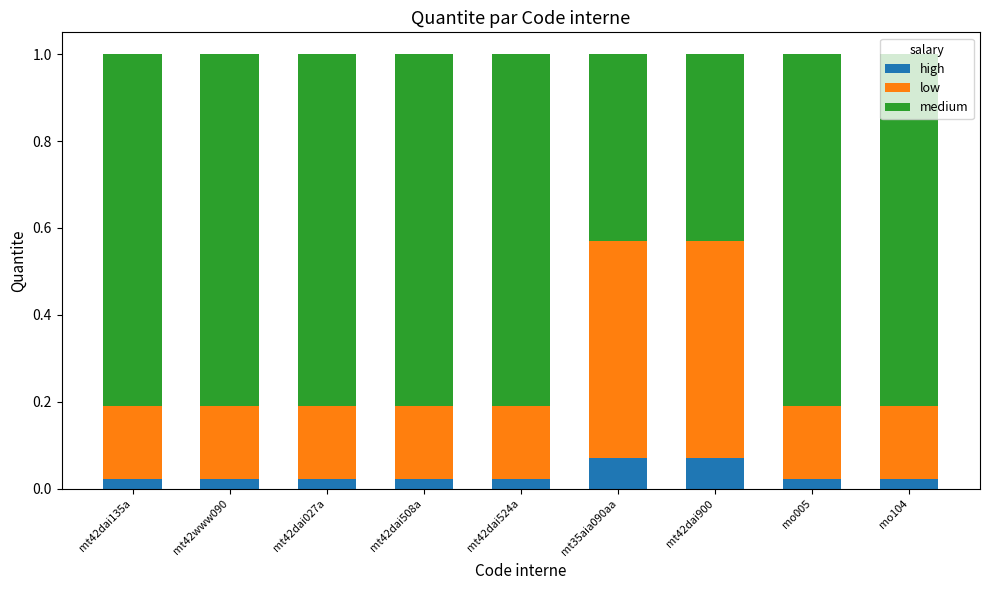

What position from the left is mt35aia090aa?

6